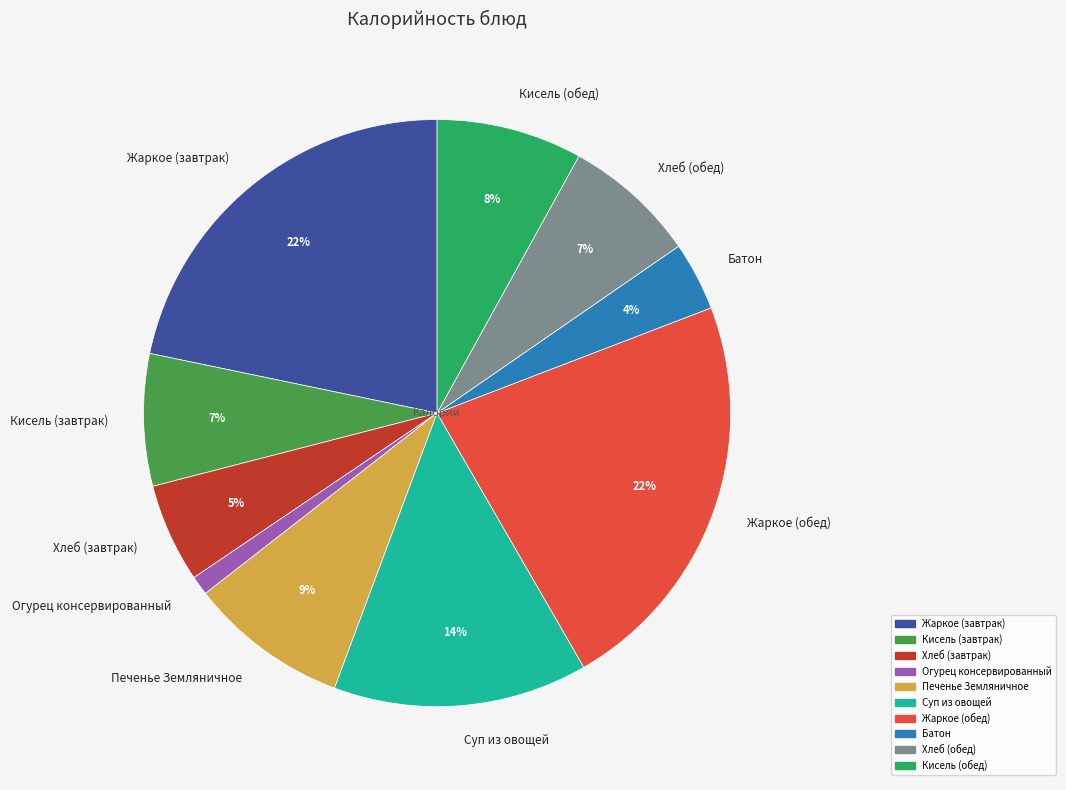

The Печенье Земляничное slice represents 20% of the pie. True or false?

False